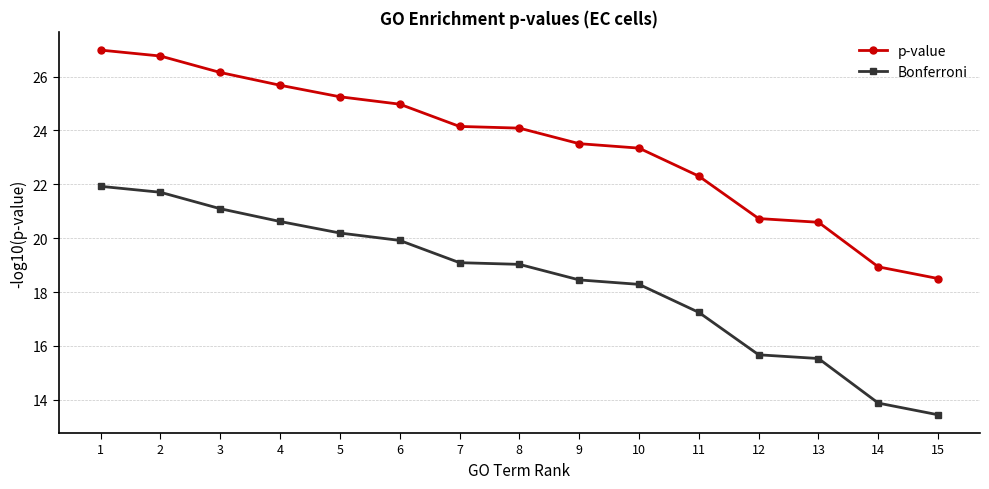

What is the total value across all series at 13?

36.1